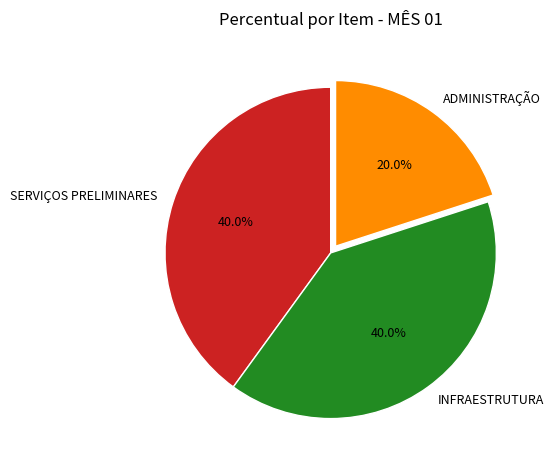

Approximately how many times larger is the value at INFRAESTRUTURA compared to SERVIÇOS PRELIMINARES?

1.0